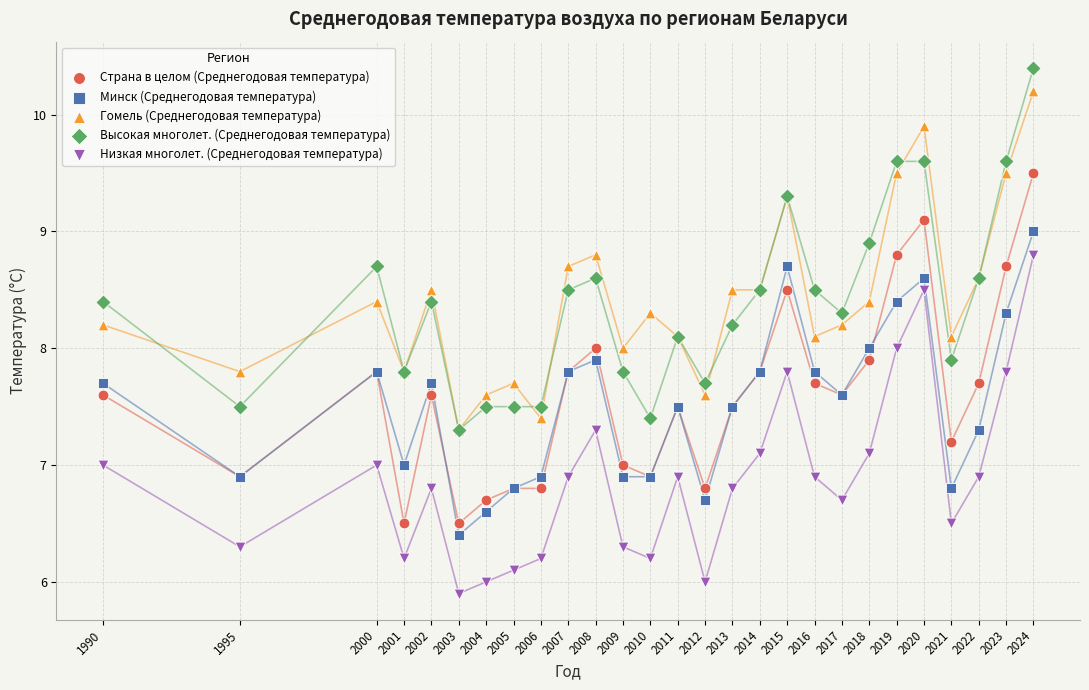

Which series has the largest Y range (max minus min)?

Высокая многолет. (Среднегодовая температура)